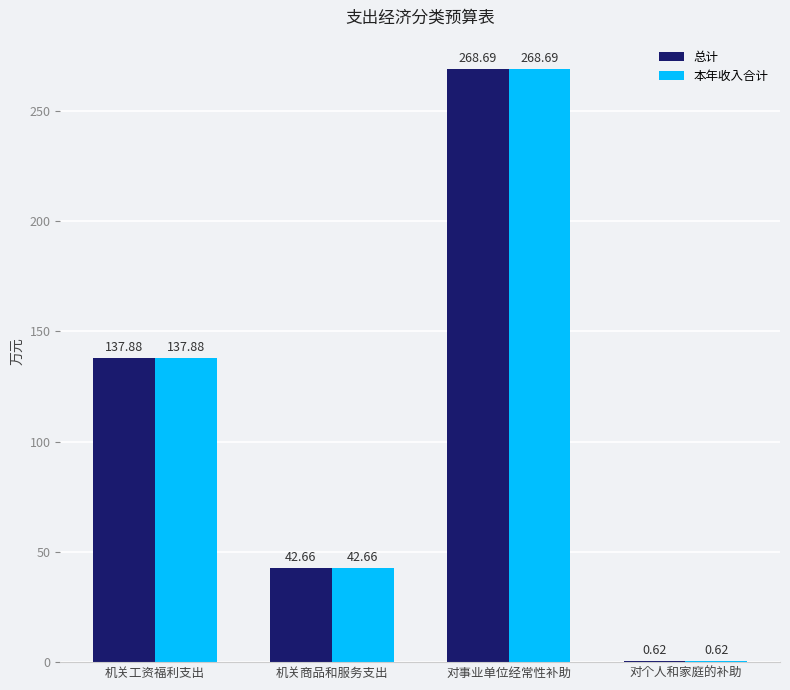

Does the chart contain stacked bars?

No